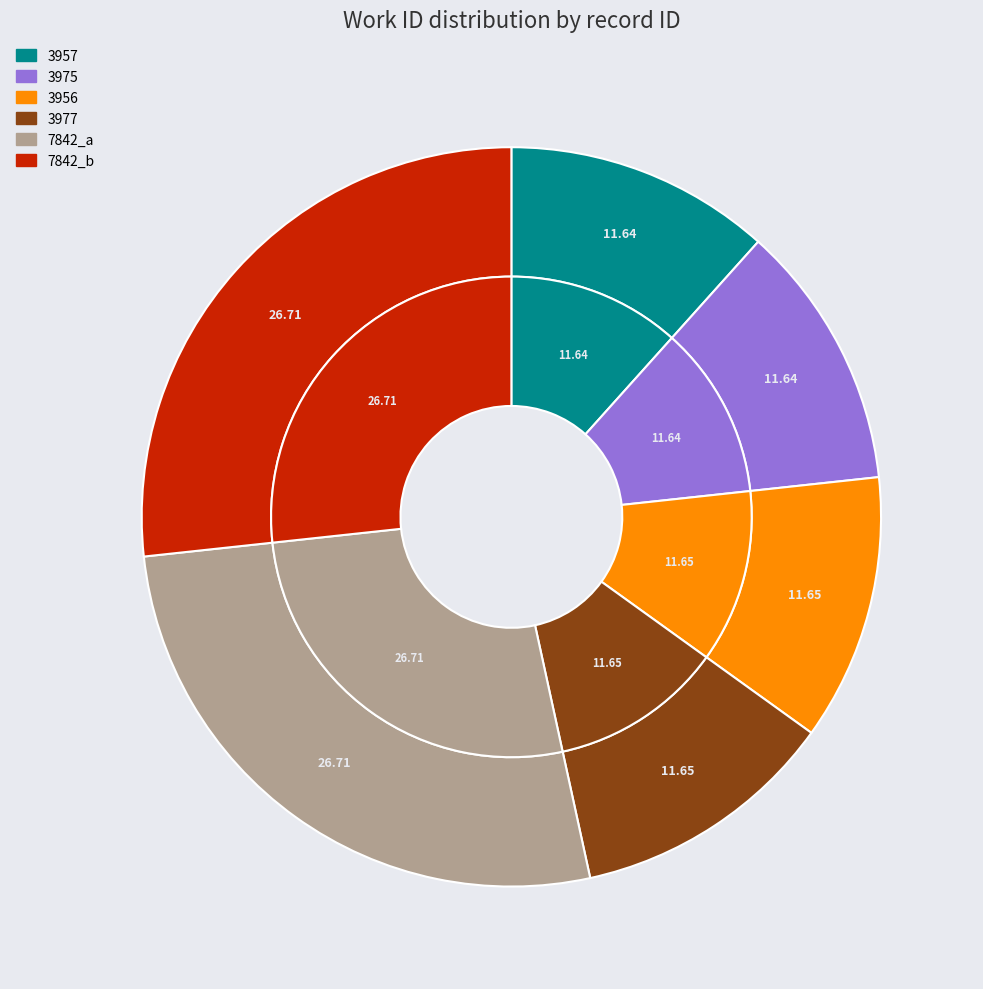

The 3975 slice represents 24% of the pie. True or false?

False